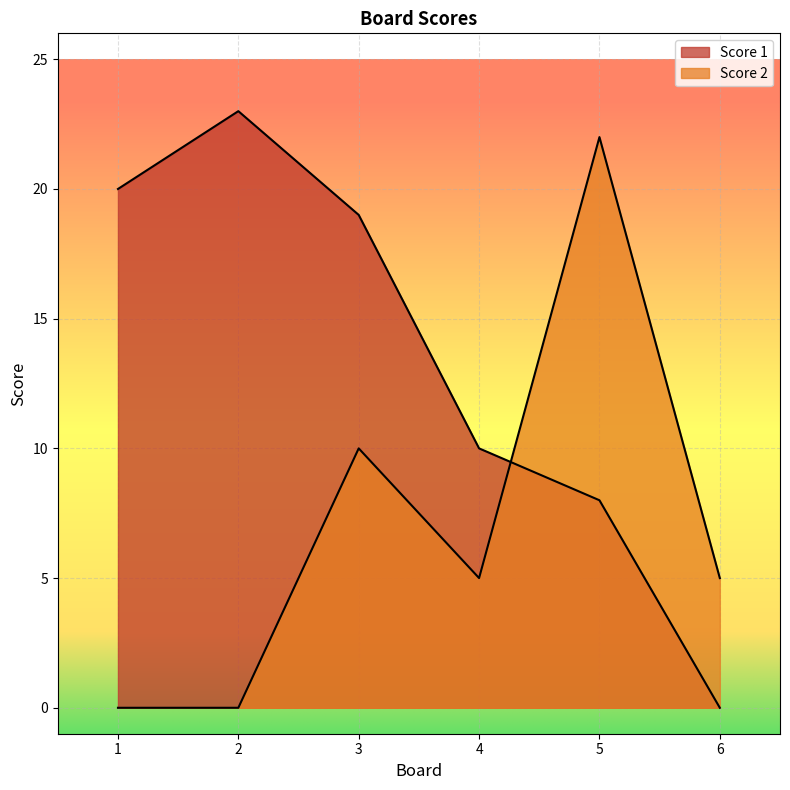

Reading left to right, what are all the values shown in this chart?

Score 1: 1=20	2=23	3=19	4=10	5=8	6=0
Score 2: 1=0	2=0	3=10	4=5	5=22	6=5